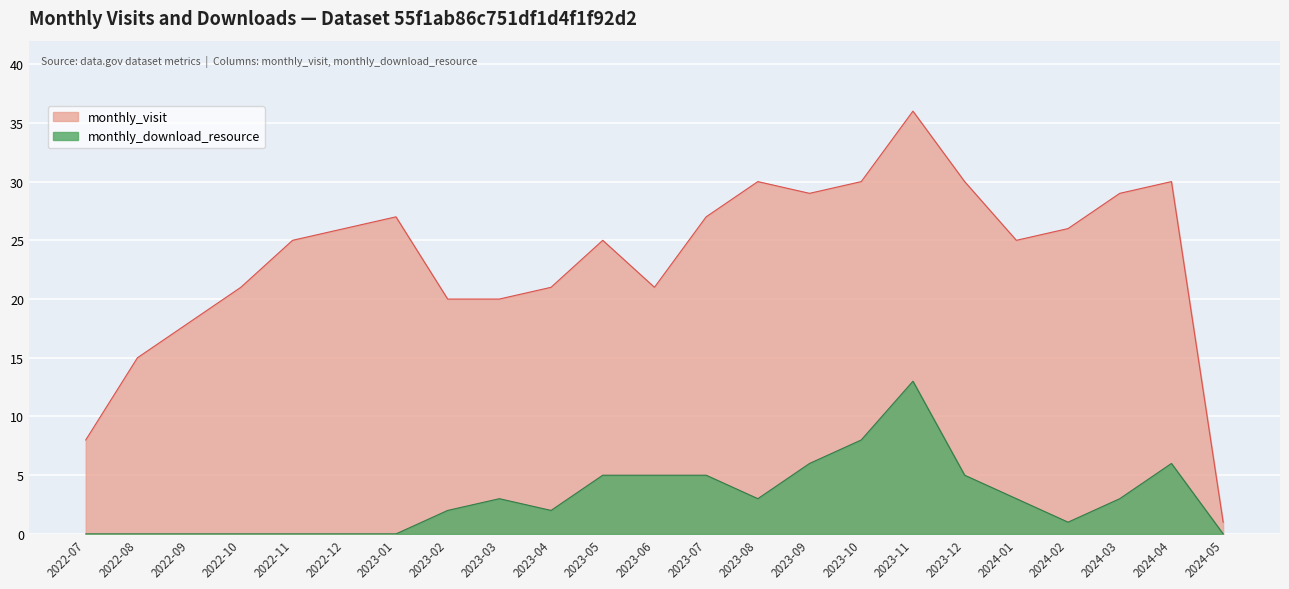

What are all the series names shown in the legend?

monthly_visit, monthly_download_resource